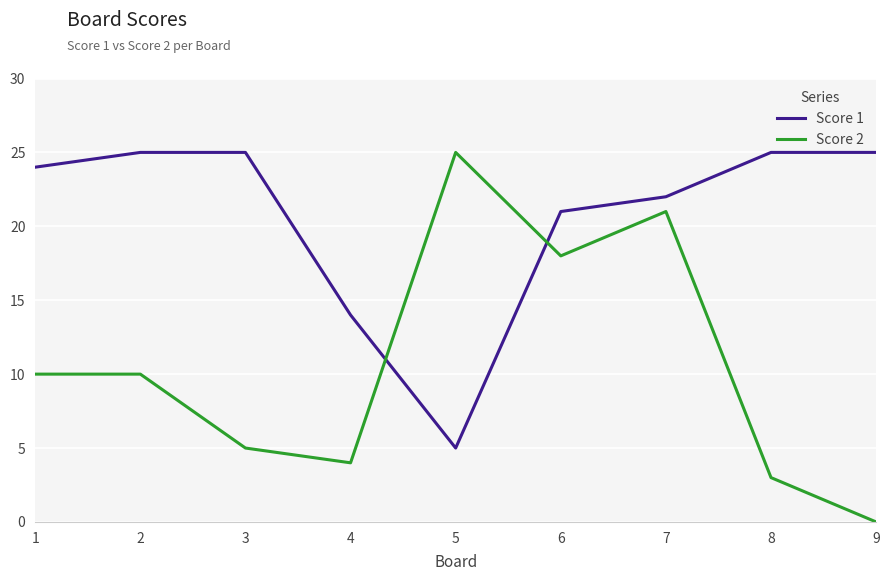

Where is Score 1 nearest to the value 15?

4